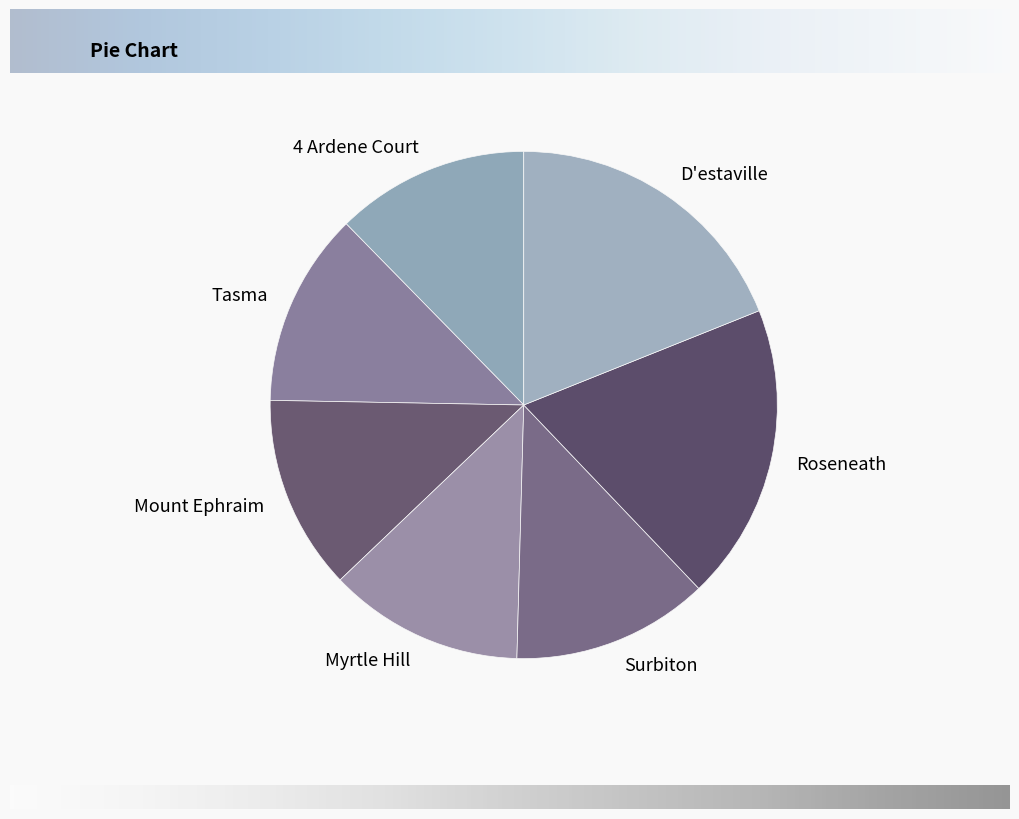

Combined, do Roseneath and Myrtle Hill account for over 50%?

No